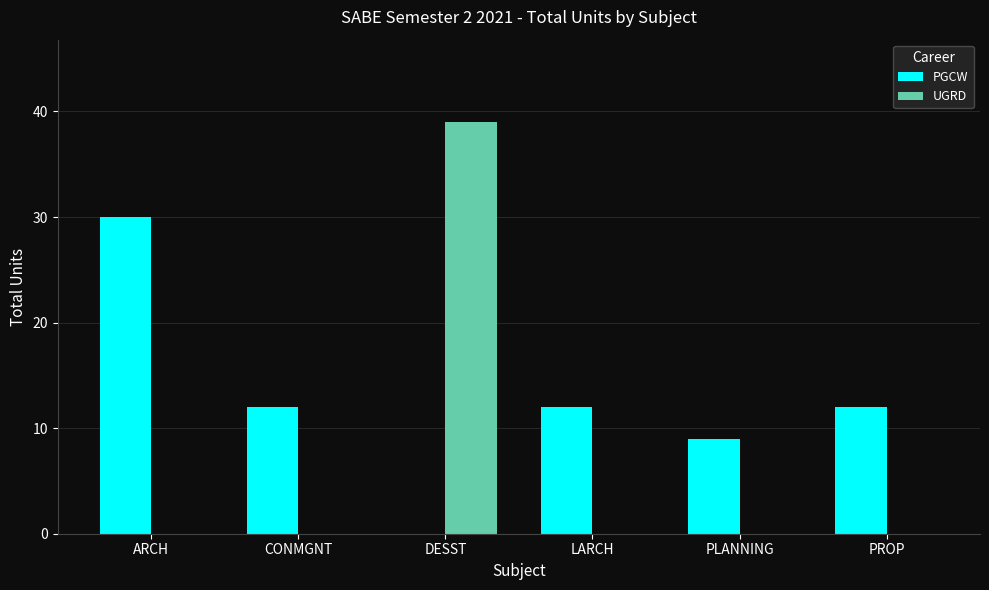

The PGCW series shows 0 at DESST. True or false?

True